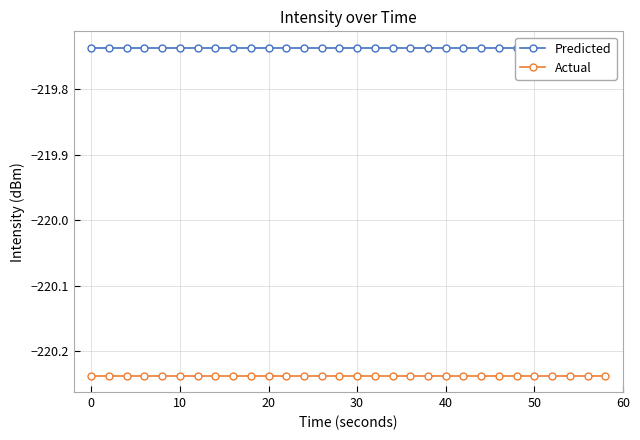

Reading left to right, what are all the values shown in this chart?

Predicted: -219.7	-219.7	-219.7	-219.7	-219.7	-219.7	-219.7	-219.7	-219.7	-219.7	-219.7	-219.7	-219.7	-219.7	-219.7	-219.7	-219.7	-219.7	-219.7	-219.7	-219.7	-219.7	-219.7	-219.7	-219.7	-219.7	-219.7	-219.7	-219.7	-219.7
Actual: -220.2	-220.2	-220.2	-220.2	-220.2	-220.2	-220.2	-220.2	-220.2	-220.2	-220.2	-220.2	-220.2	-220.2	-220.2	-220.2	-220.2	-220.2	-220.2	-220.2	-220.2	-220.2	-220.2	-220.2	-220.2	-220.2	-220.2	-220.2	-220.2	-220.2